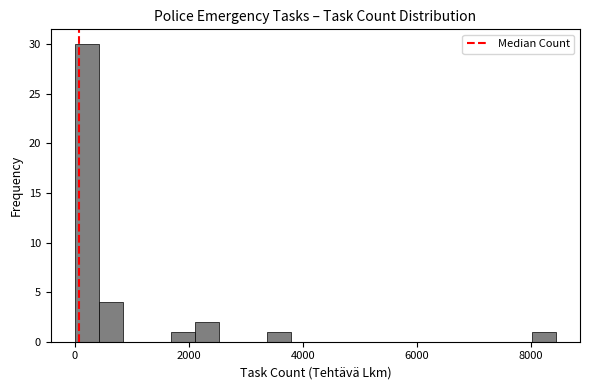

Read against the x-axis, roughly where is the centre of the tallest bar?

200